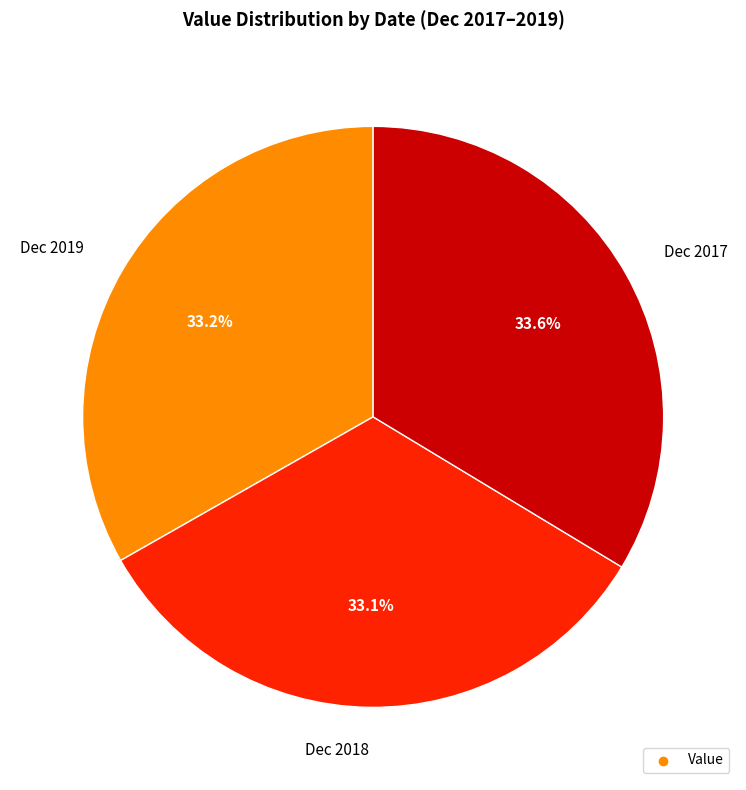

Does any single category account for the majority?

No